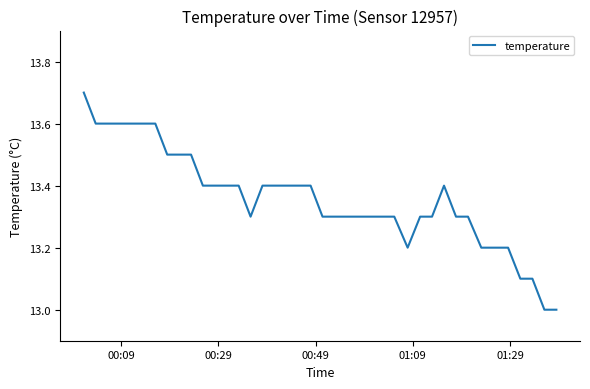

What is the maximum value shown in the chart?

13.7